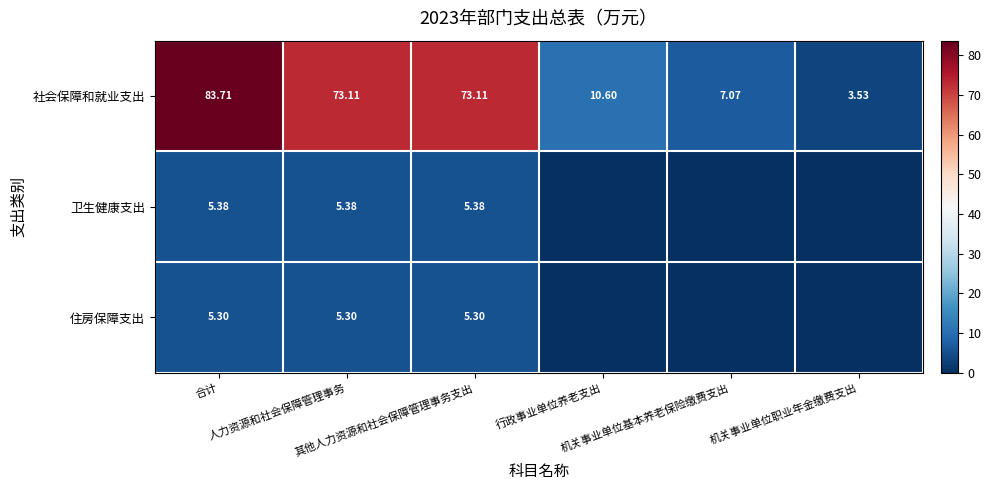

How many values in the 社会保障和就业支出 series are below 73?

3